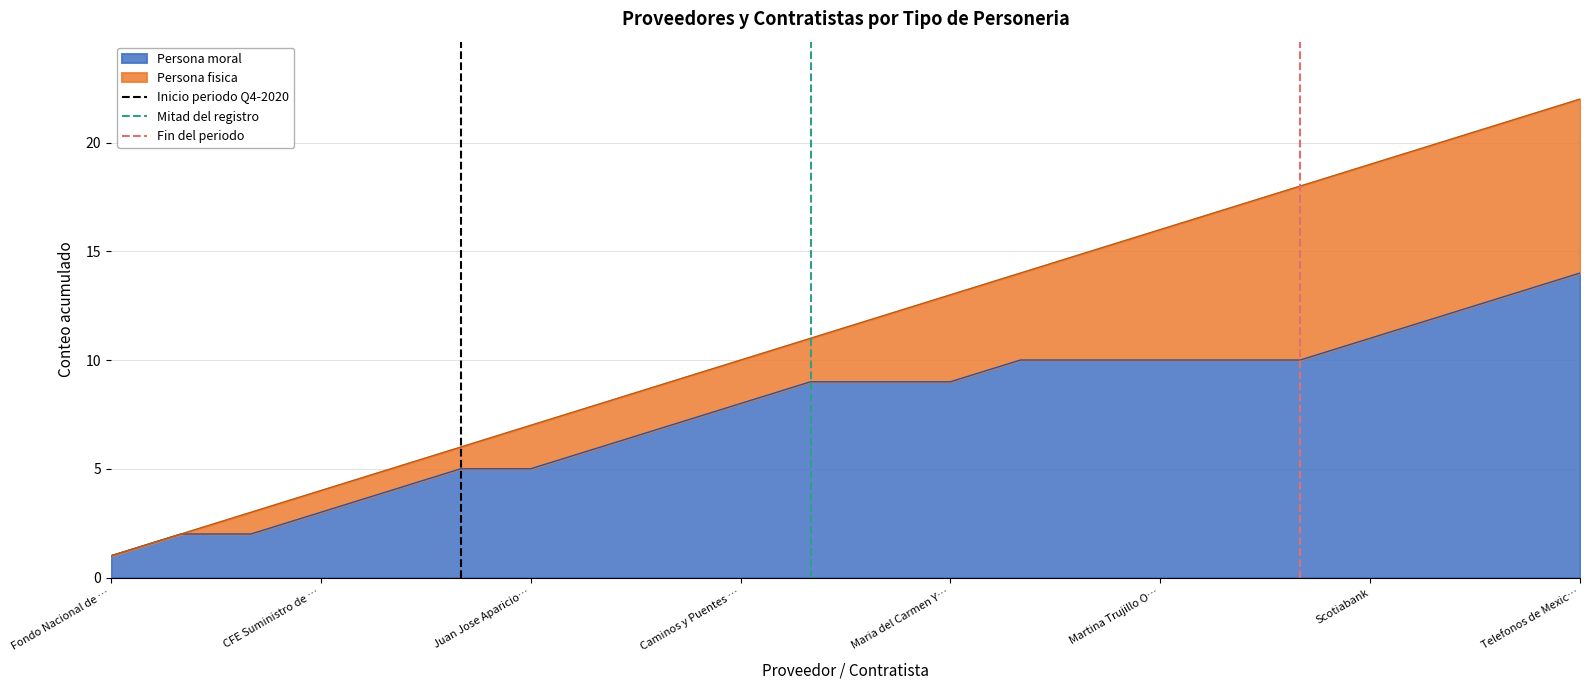

True or false: Persona moral has a value of 2 at Fondo Nacional de ….

False